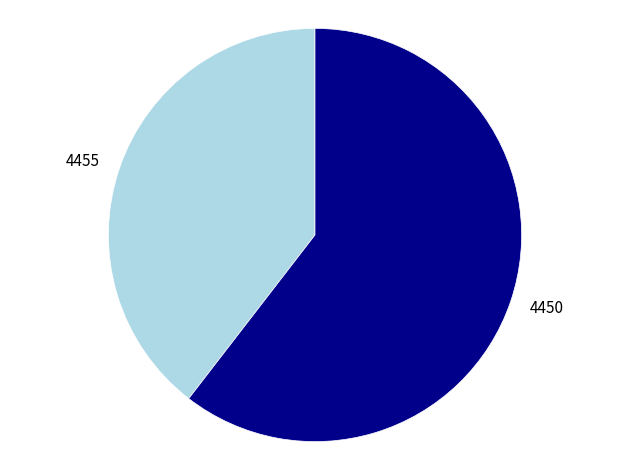

Is it true that 4450 is 60% of the pie?

True